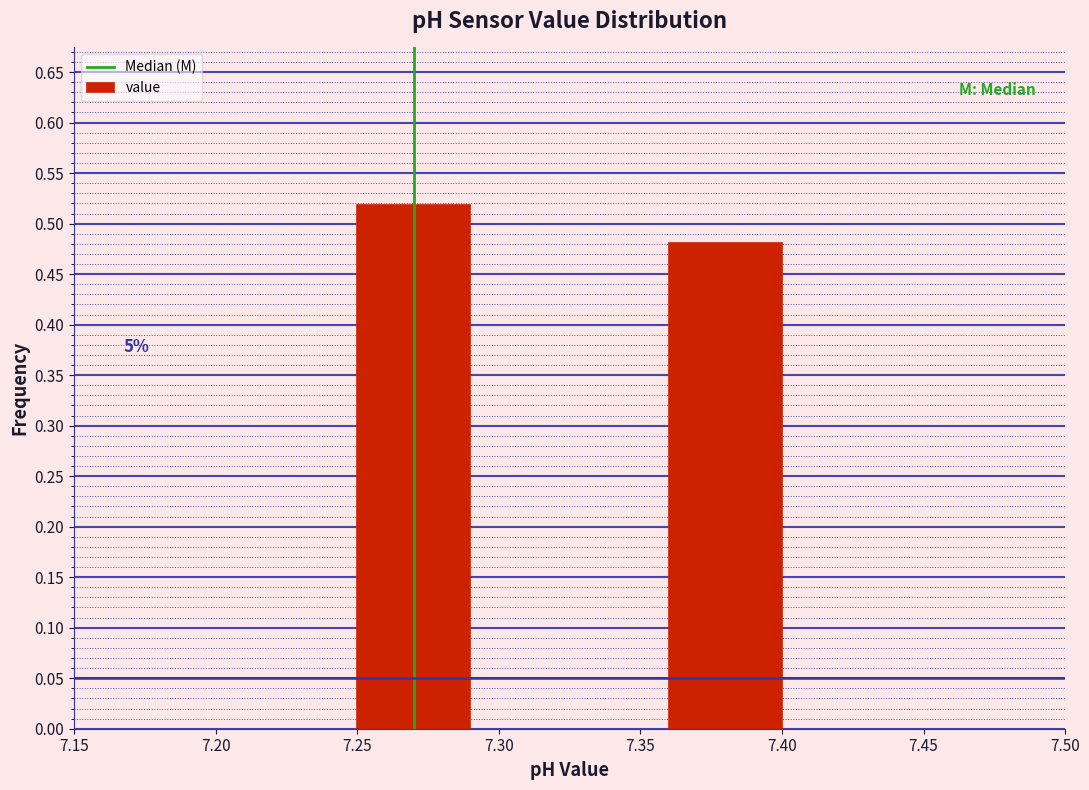

What is the sum of all values?

1.0